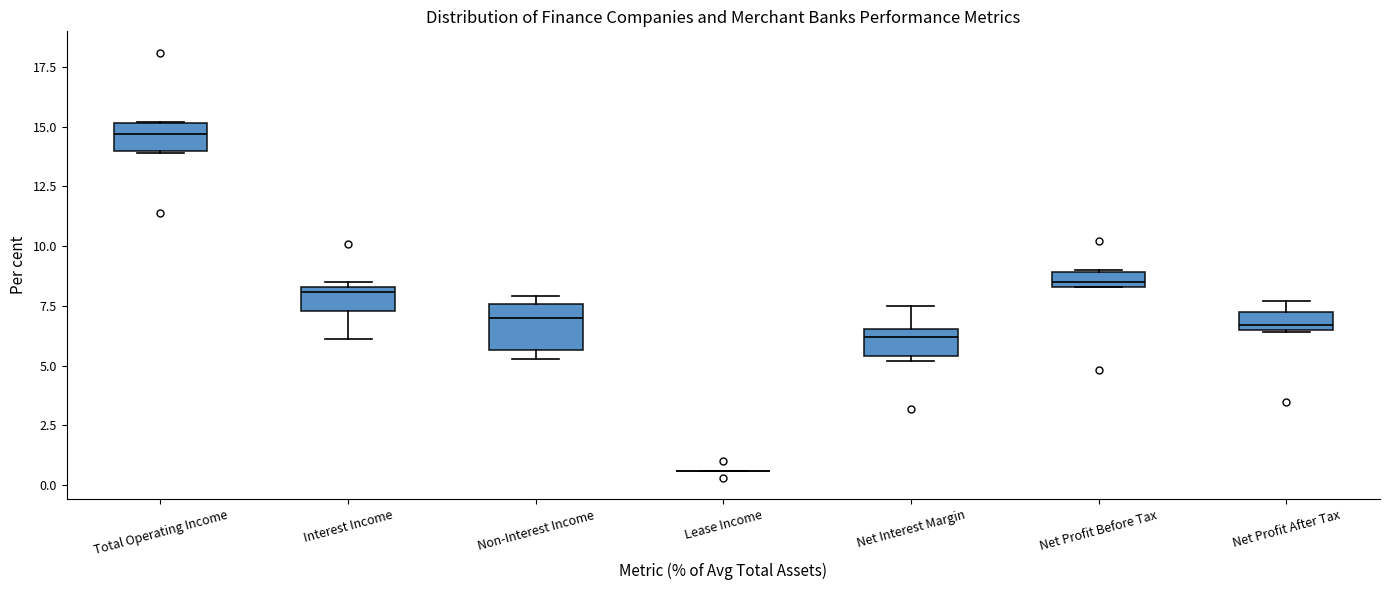

Which box is the tallest, from its lower edge to its upper edge?

Non-Interest Income